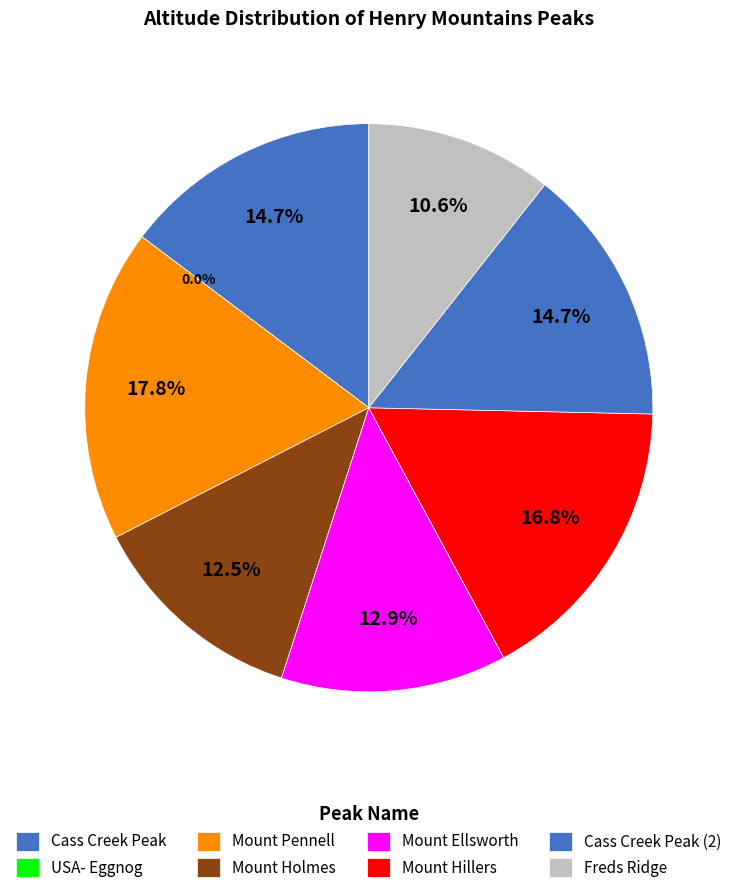

Combined, what portion of the pie is Cass Creek Peak and Mount Holmes?

27.2%